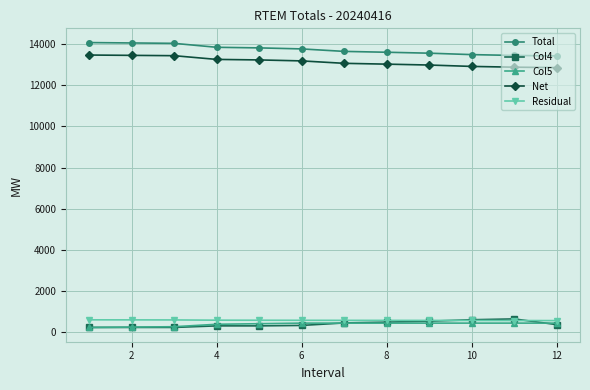

True or false: Residual and Total intersect in this chart.

False